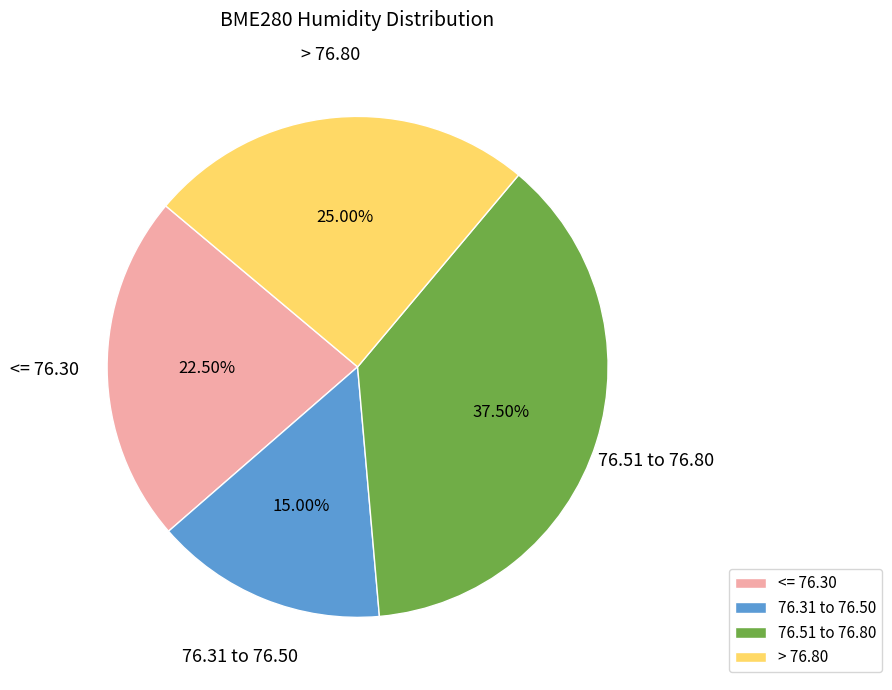

Is there any slice that represents more than half of the pie?

No